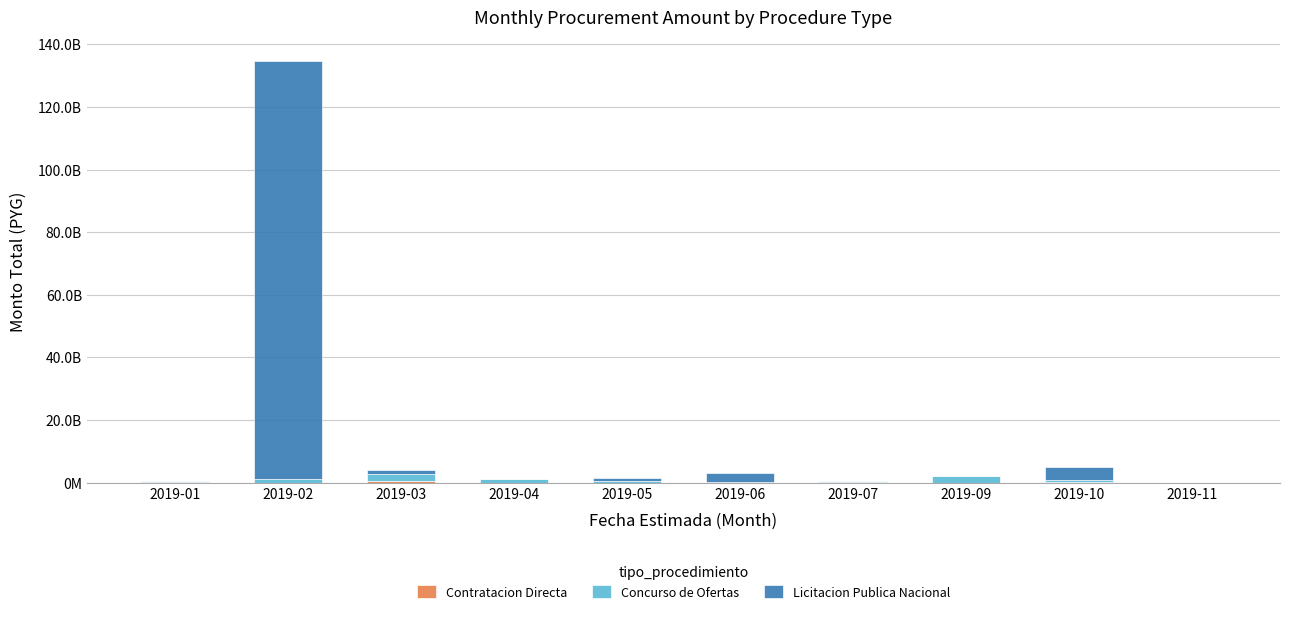

At which category is the sum across all series the highest?

2019-02